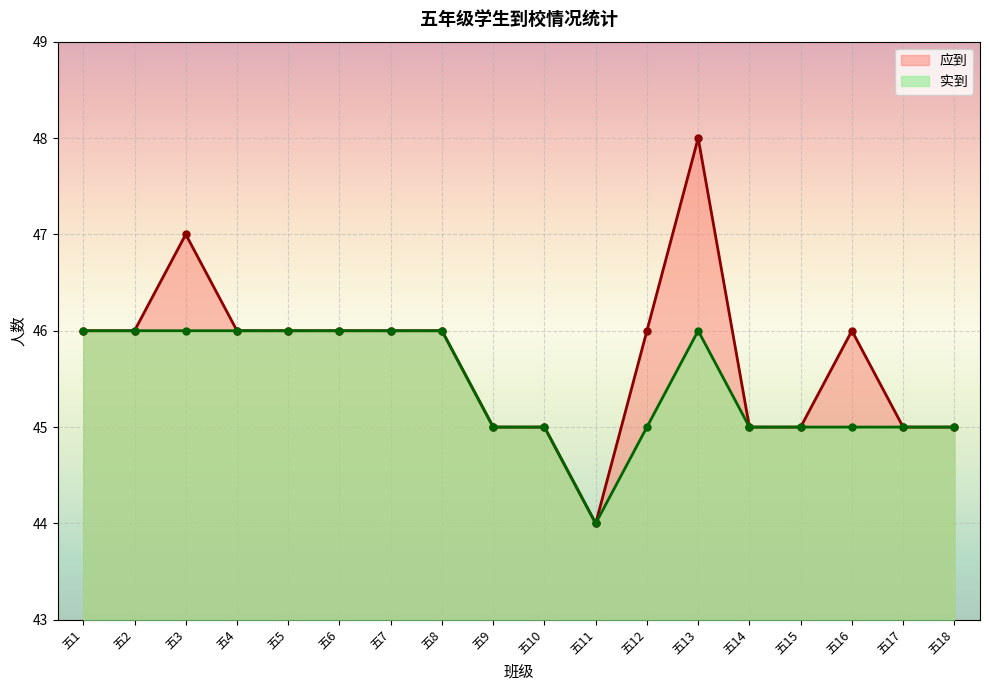

At which label is 实到 closest to 45?

五9